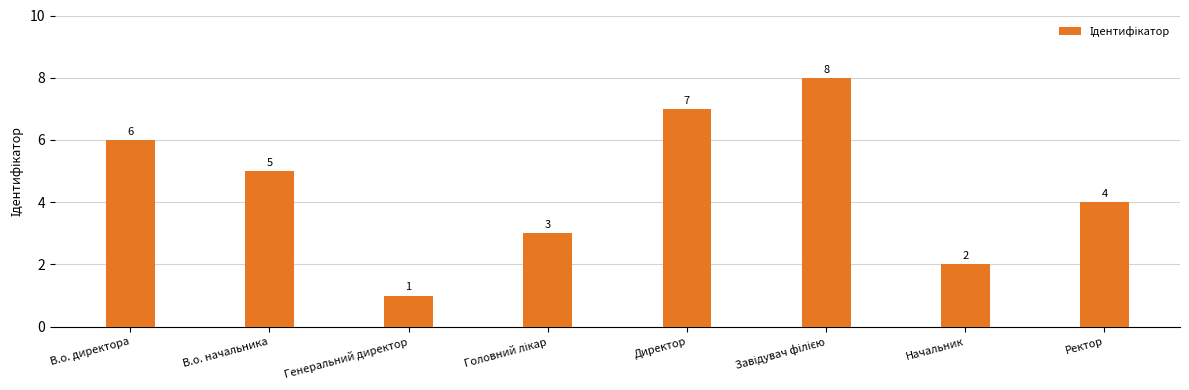

The value at Генеральний директор is 1. True or false?

True